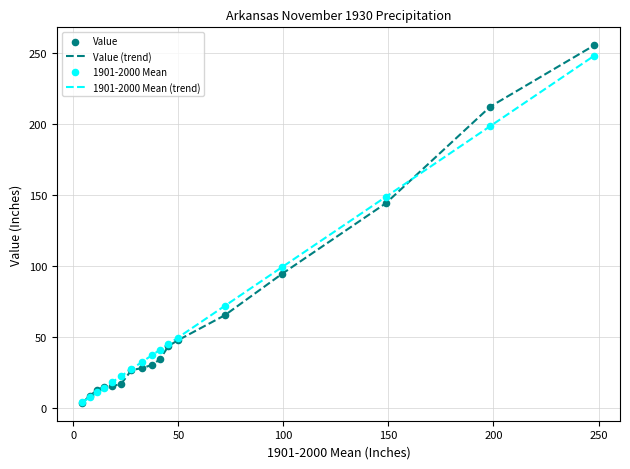

Which series has the largest range (max minus min)?

Value (trend)